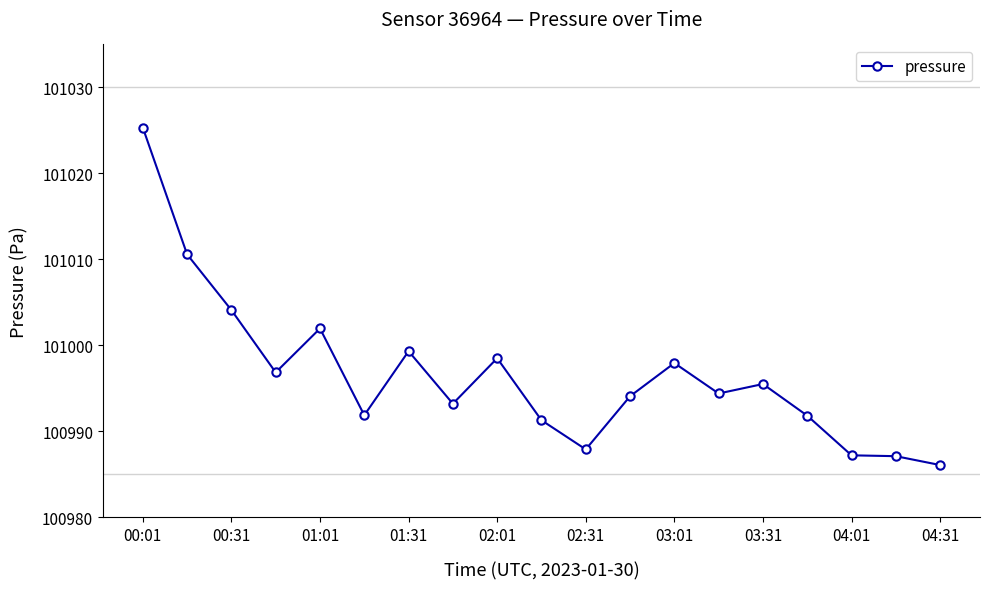

What is the smallest value displayed?

100986.1